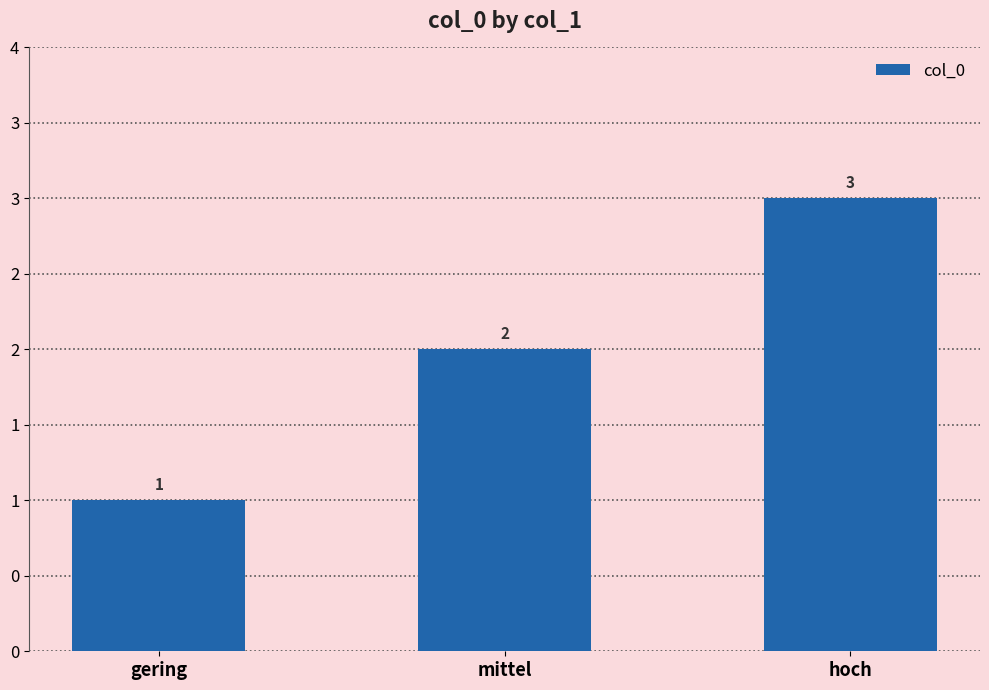

Reading left to right, list all the values displayed in this chart.

gering=1	mittel=2	hoch=3